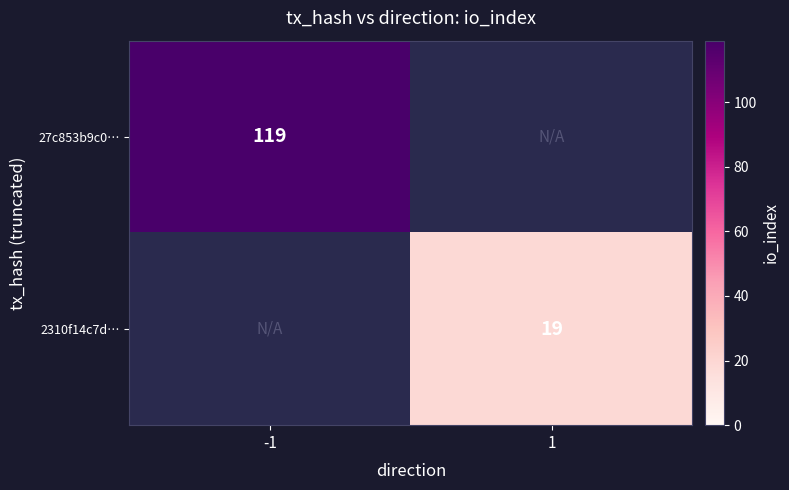

The value of 27c853b9c0… at -1 is 158. True or false?

False